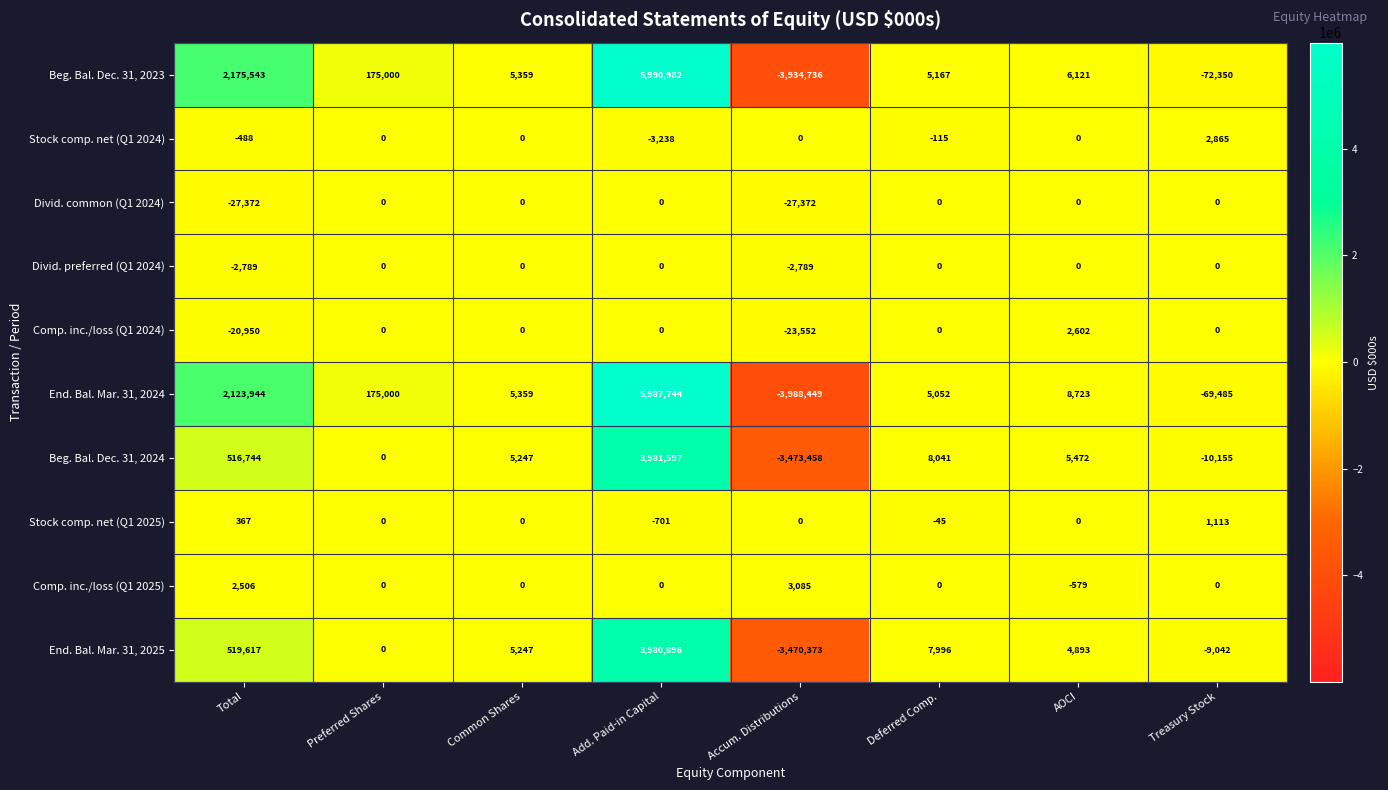

True or false: Beg. Bal. Dec. 31, 2024 has a value of 1154 at Common Shares.

False